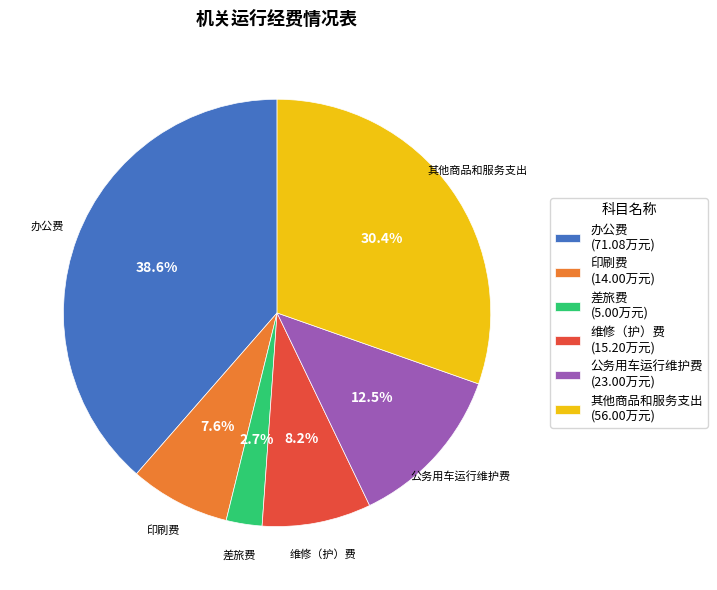

What is the largest slice in the pie chart?

办公费